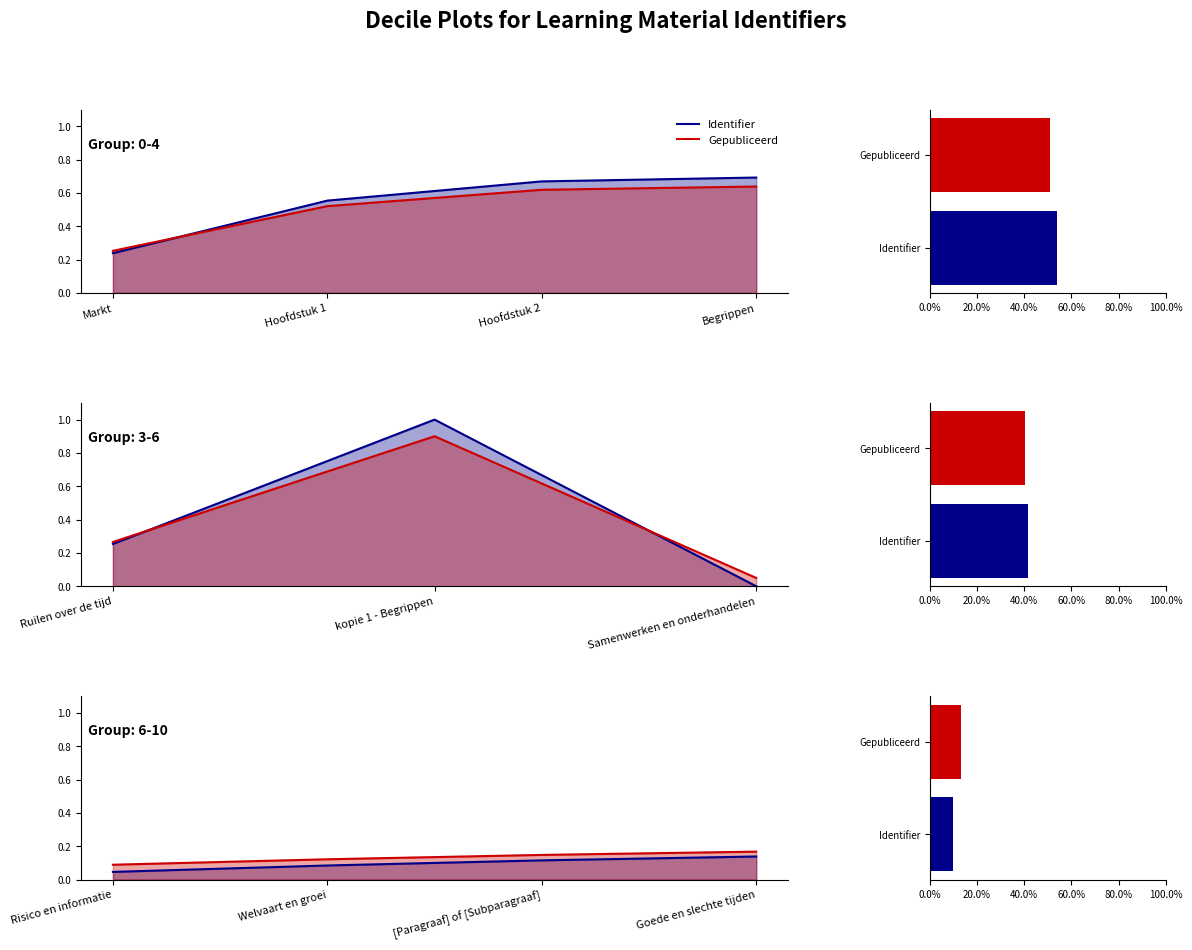

List the series in order of their overall mean, lowest first.

Identifier, Gepubliceerd